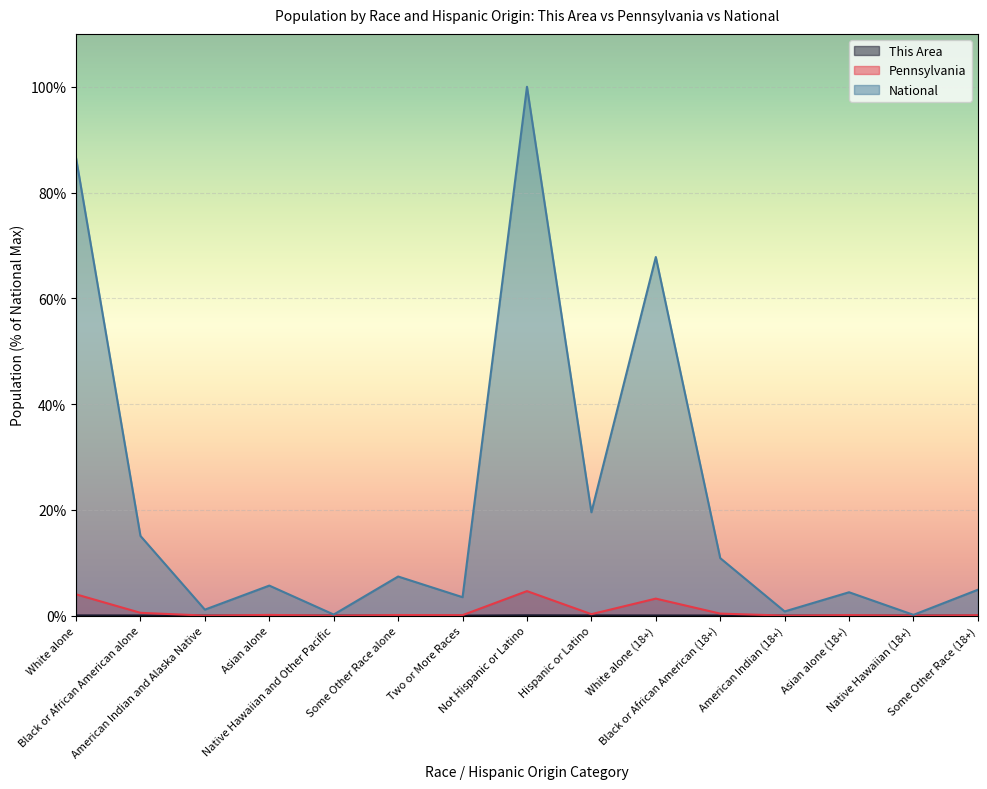

Rank the series at Not Hispanic or Latino from lowest to highest value.

This Area, Pennsylvania, National